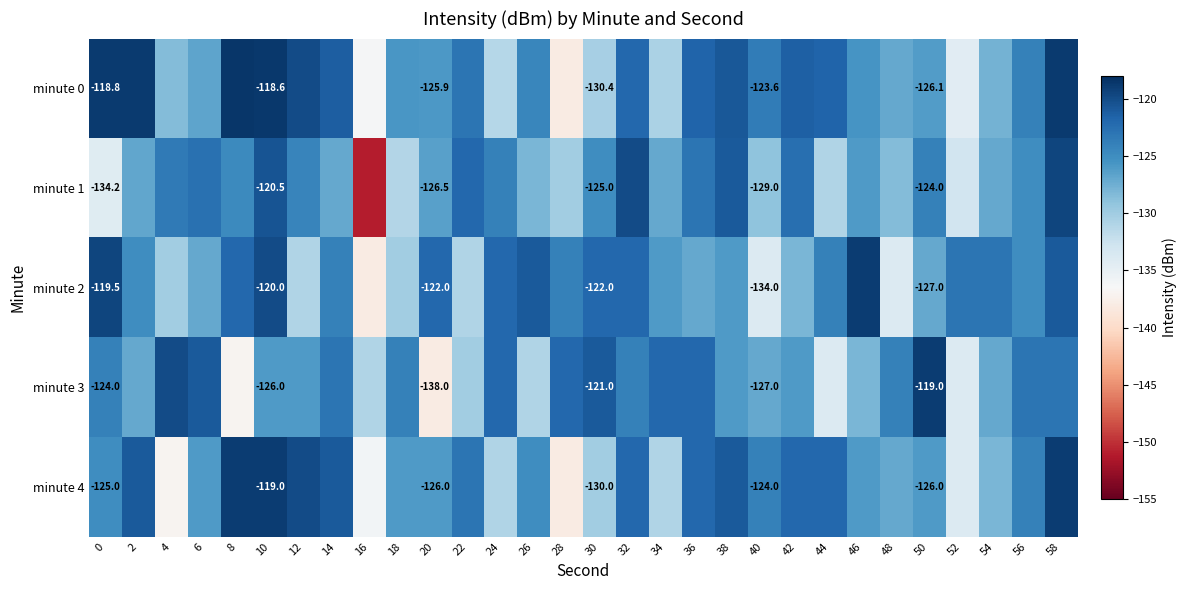

Which series changed the most between 6 and 32?

minute 2